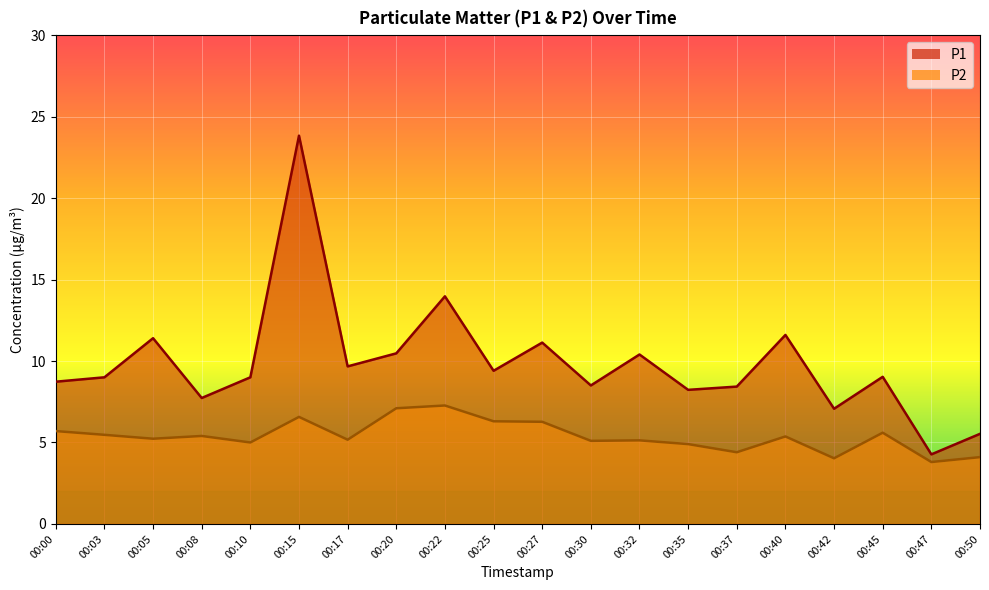

What is the greatest value displayed?

23.8